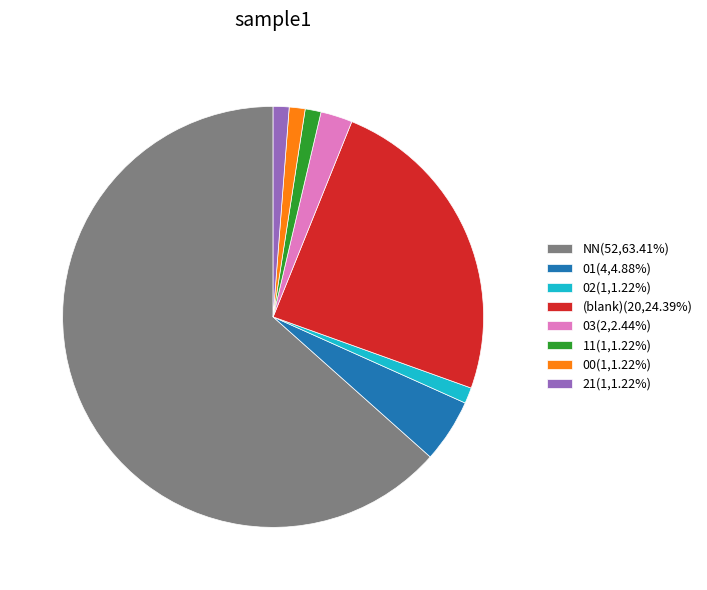

Approximately how many times larger is the value at 02(1,1.22%) compared to 21(1,1.22%)?

1.0